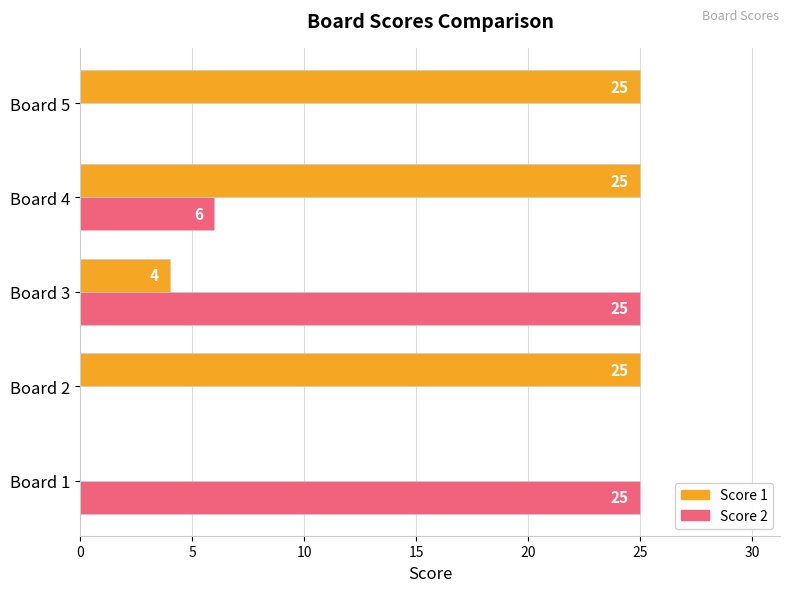

The Score 1 series shows 34 at Board 5. True or false?

False